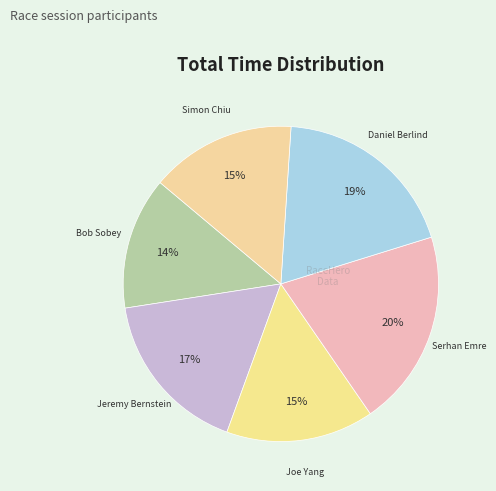

Count the number of slices in the pie.

6